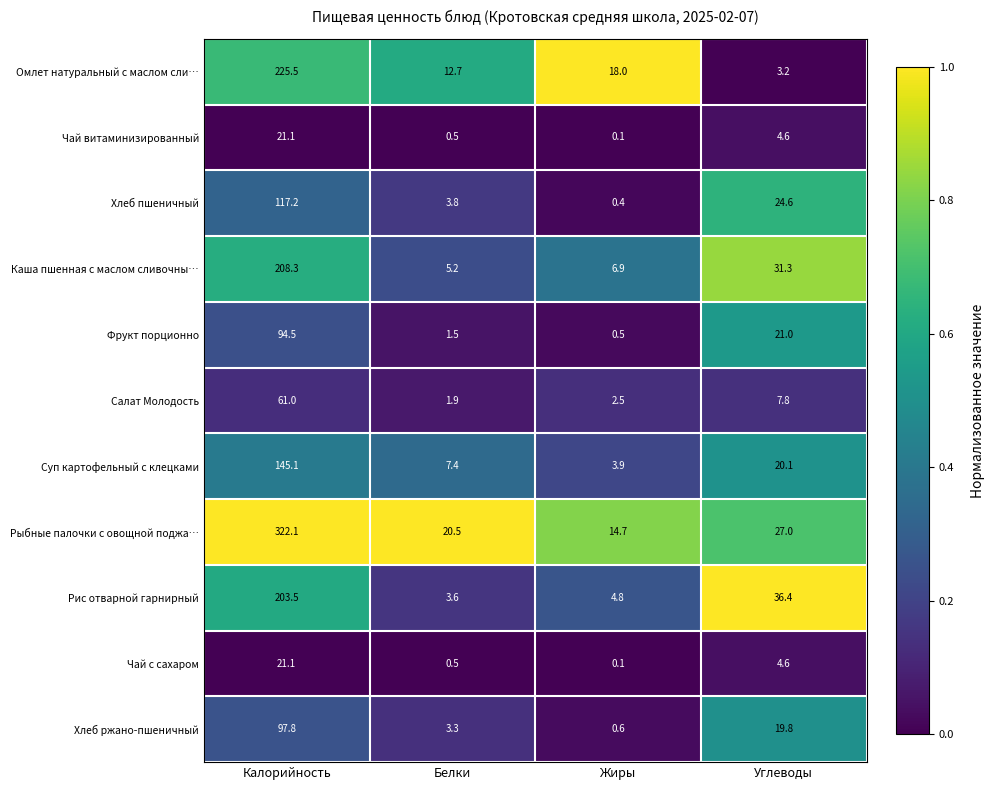

What is the greatest value displayed?

322.1